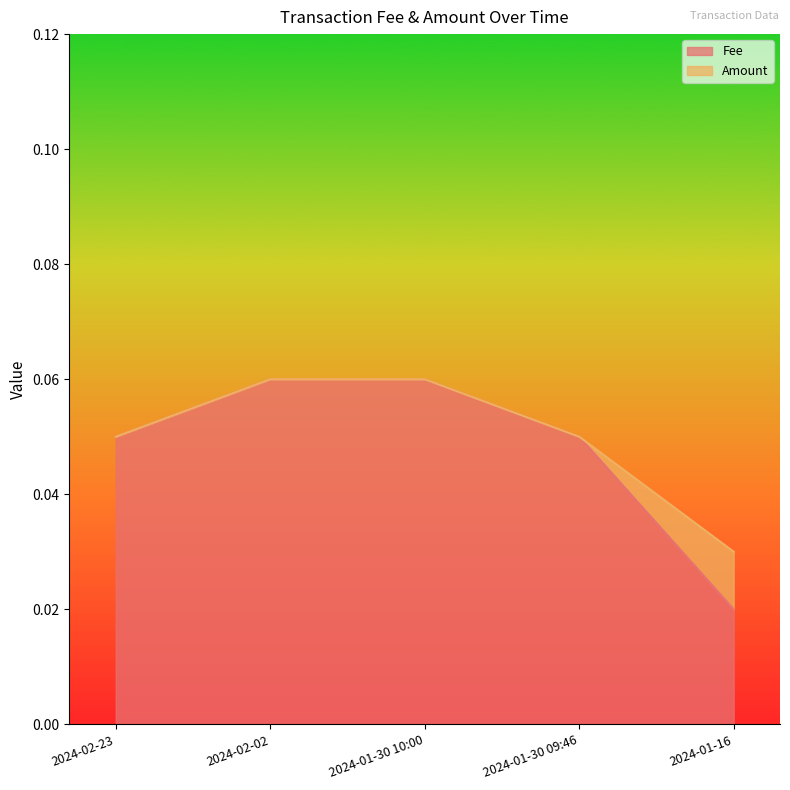

At which category does the chart reach its minimum across all series?

2024-01-16